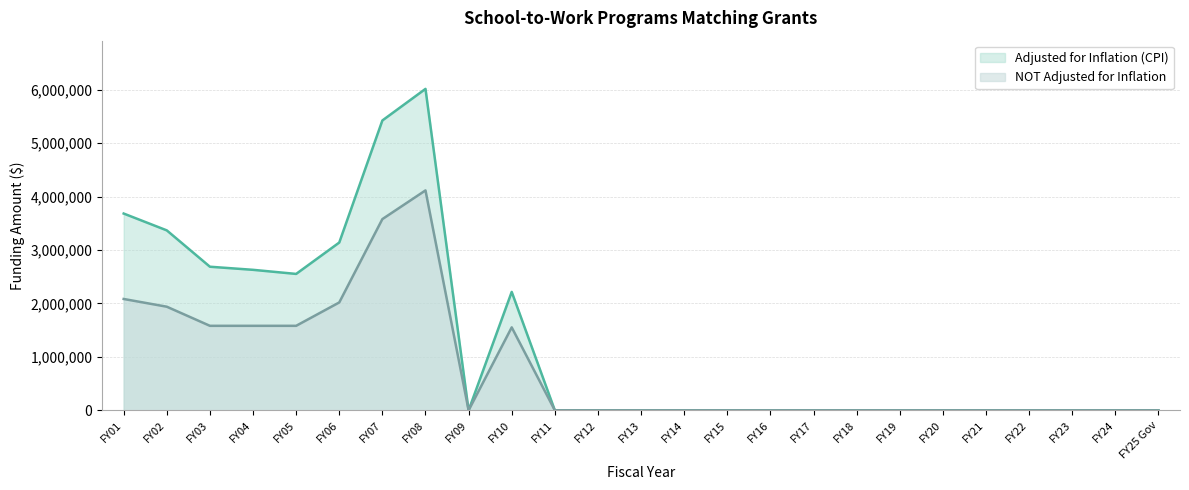

At which category does Adjusted for Inflation (CPI) reach its first local valley?

FY05